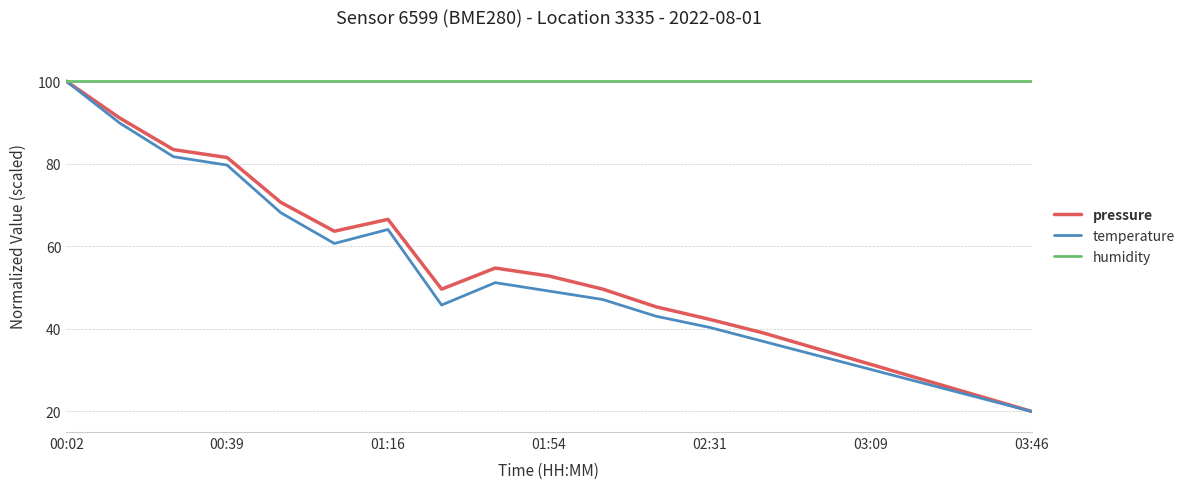

Which series has the largest total across all categories?

humidity